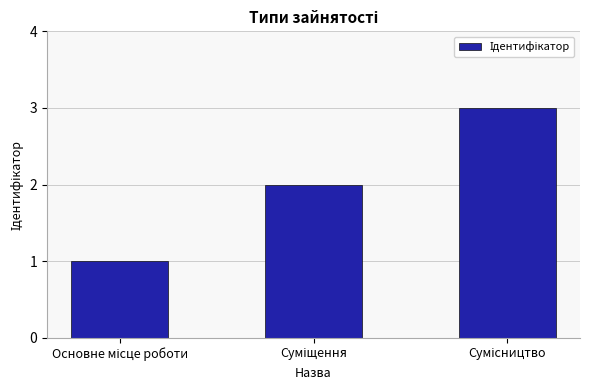

What is the maximum value shown in the chart?

3